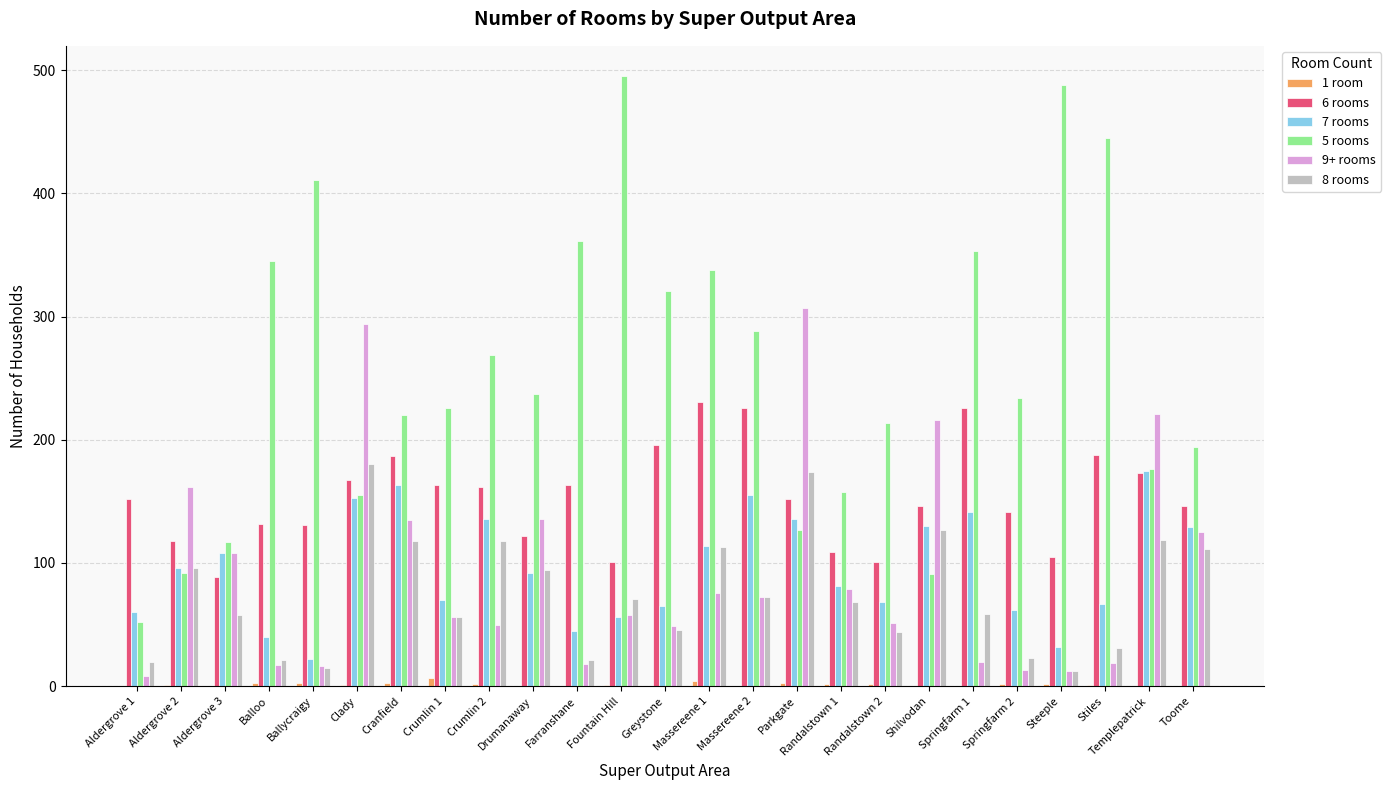

At which category is the sum across all series the highest?

Clady